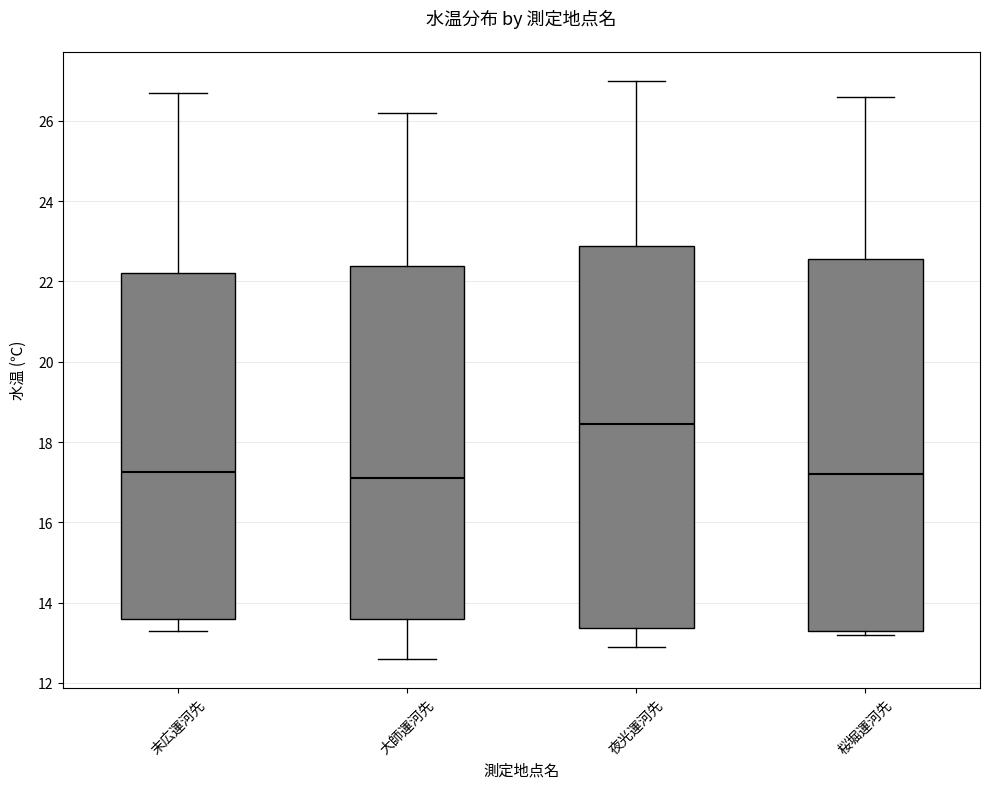

Reading left to right, transcribe this box plot: for each box, give where its median line is, the range the box spans, and where its two whiskers end, as read against the y-axis. The values are not printed on the chart, so give them approximately, as read against the axis.

末広運河先: median 17.2, box 13.6 to 22.2, whiskers 13.4 to 26.8
大師運河先: median 17.2, box 13.6 to 22.4, whiskers 12.6 to 26.2
夜光運河先: median 18.4, box 13.4 to 22.8, whiskers 13.0 to 27.0
桜堀運河先: median 17.2, box 13.4 to 22.6, whiskers 13.2 to 26.6